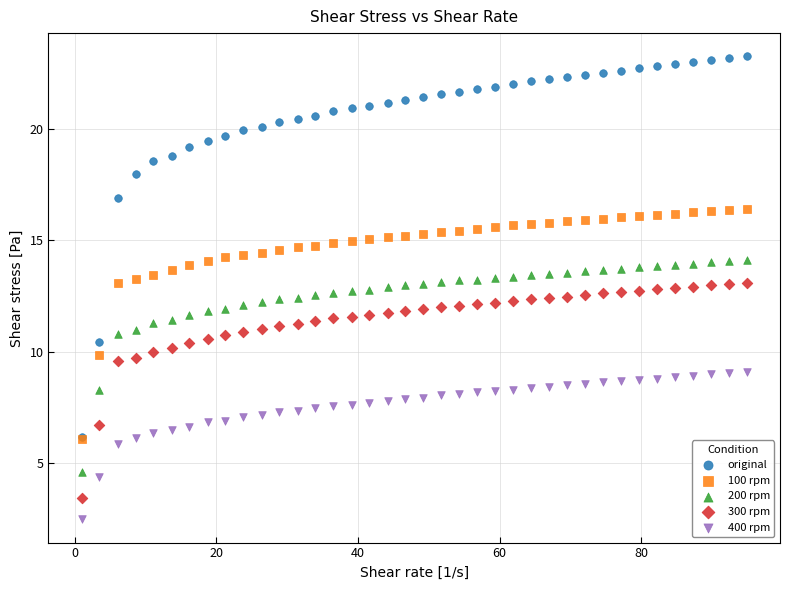

What are all the series names shown in the legend?

original, 100 rpm, 200 rpm, 300 rpm, 400 rpm